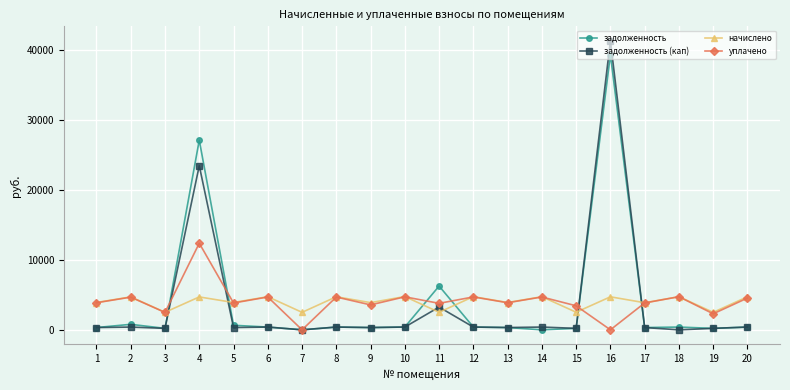

After their last crossing, which series has the higher values: задолженность (кап) or уплачено?

уплачено